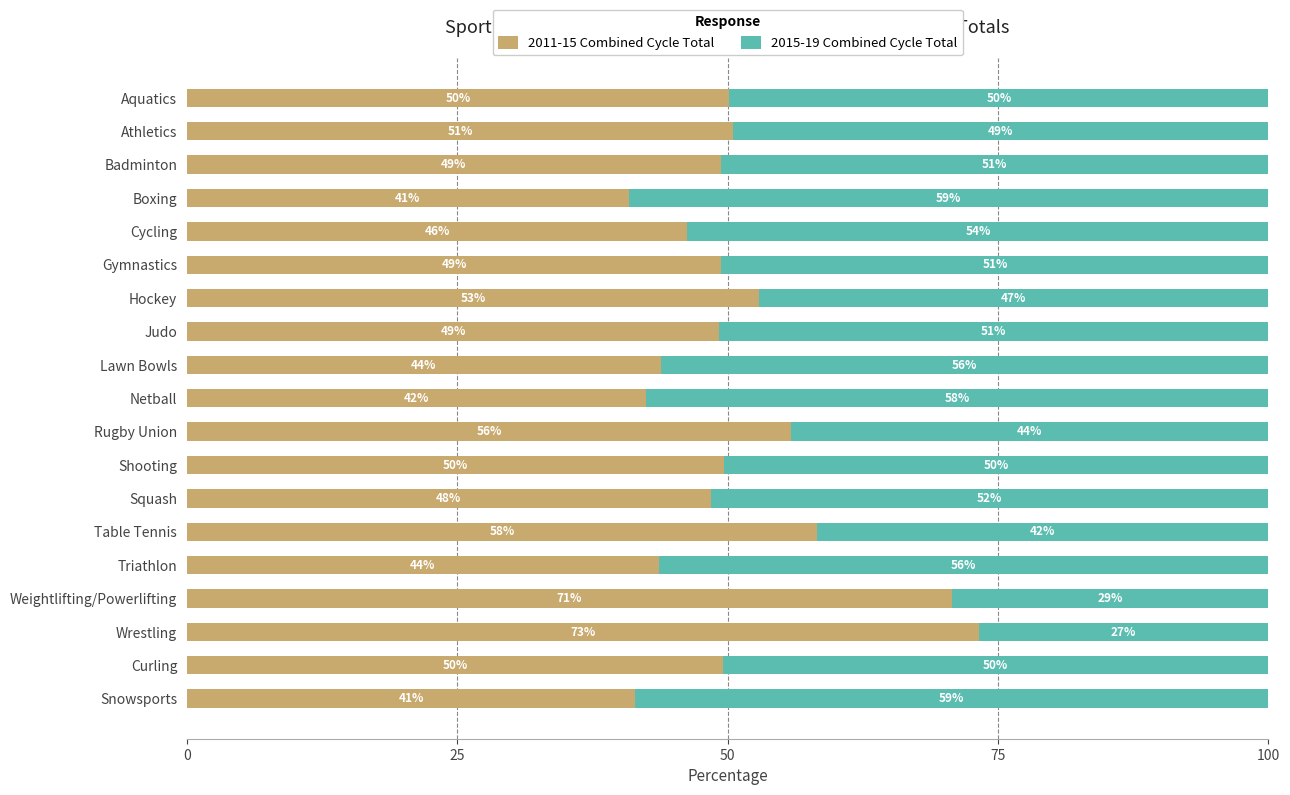

What is the total value across all series at Athletics?

100.0